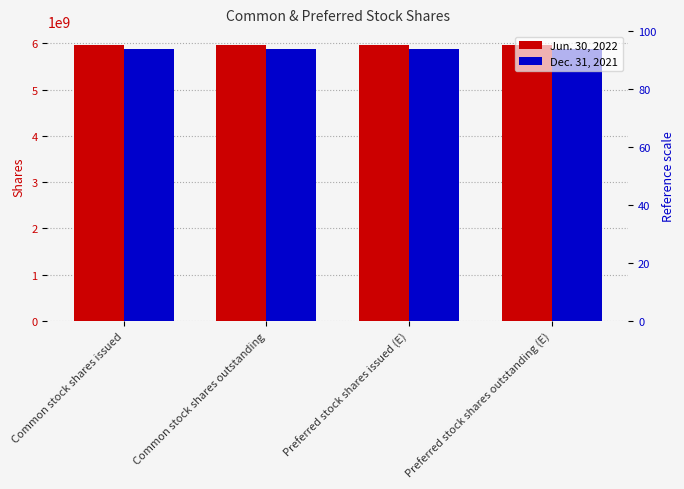

Which series has the largest total across all categories?

Jun. 30, 2022